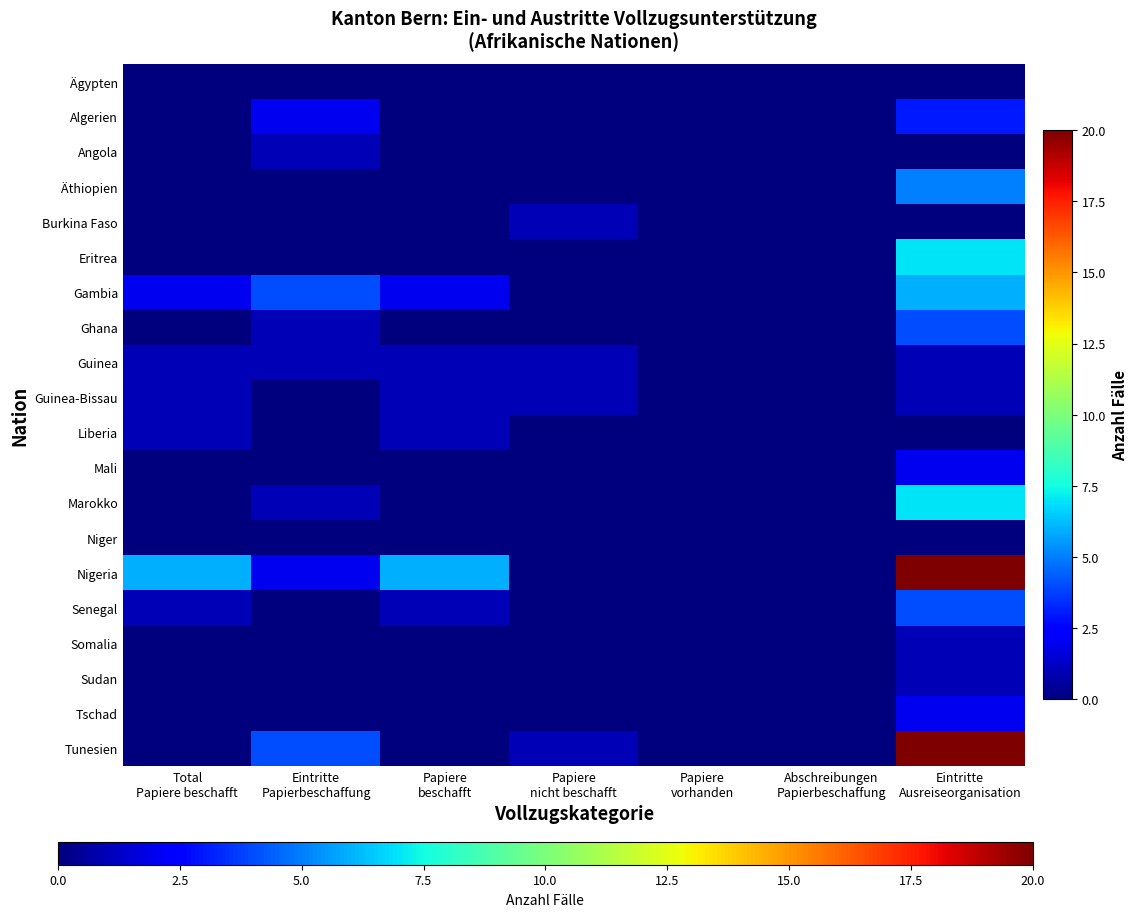

Reading left to right, what are all the values shown in this chart?

Ägypten: Total
Papiere beschafft=0	Eintritte
Papierbeschaffung=0	Papiere
beschafft=0	Papiere
nicht beschafft=0	Papiere
vorhanden=0	Abschreibungen
Papierbeschaffung=0	Eintritte
Ausreiseorganisation=0
Algerien: Total
Papiere beschafft=0	Eintritte
Papierbeschaffung=2	Papiere
beschafft=0	Papiere
nicht beschafft=0	Papiere
vorhanden=0	Abschreibungen
Papierbeschaffung=0	Eintritte
Ausreiseorganisation=3
Angola: Total
Papiere beschafft=0	Eintritte
Papierbeschaffung=1	Papiere
beschafft=0	Papiere
nicht beschafft=0	Papiere
vorhanden=0	Abschreibungen
Papierbeschaffung=0	Eintritte
Ausreiseorganisation=0
Äthiopien: Total
Papiere beschafft=0	Eintritte
Papierbeschaffung=0	Papiere
beschafft=0	Papiere
nicht beschafft=0	Papiere
vorhanden=0	Abschreibungen
Papierbeschaffung=0	Eintritte
Ausreiseorganisation=5
Burkina Faso: Total
Papiere beschafft=0	Eintritte
Papierbeschaffung=0	Papiere
beschafft=0	Papiere
nicht beschafft=1	Papiere
vorhanden=0	Abschreibungen
Papierbeschaffung=0	Eintritte
Ausreiseorganisation=0
Eritrea: Total
Papiere beschafft=0	Eintritte
Papierbeschaffung=0	Papiere
beschafft=0	Papiere
nicht beschafft=0	Papiere
vorhanden=0	Abschreibungen
Papierbeschaffung=0	Eintritte
Ausreiseorganisation=7
Gambia: Total
Papiere beschafft=2	Eintritte
Papierbeschaffung=4	Papiere
beschafft=2	Papiere
nicht beschafft=0	Papiere
vorhanden=0	Abschreibungen
Papierbeschaffung=0	Eintritte
Ausreiseorganisation=6
Ghana: Total
Papiere beschafft=0	Eintritte
Papierbeschaffung=1	Papiere
beschafft=0	Papiere
nicht beschafft=0	Papiere
vorhanden=0	Abschreibungen
Papierbeschaffung=0	Eintritte
Ausreiseorganisation=4
Guinea: Total
Papiere beschafft=1	Eintritte
Papierbeschaffung=1	Papiere
beschafft=1	Papiere
nicht beschafft=1	Papiere
vorhanden=0	Abschreibungen
Papierbeschaffung=0	Eintritte
Ausreiseorganisation=1
Guinea-Bissau: Total
Papiere beschafft=1	Eintritte
Papierbeschaffung=0	Papiere
beschafft=1	Papiere
nicht beschafft=1	Papiere
vorhanden=0	Abschreibungen
Papierbeschaffung=0	Eintritte
Ausreiseorganisation=1
Liberia: Total
Papiere beschafft=1	Eintritte
Papierbeschaffung=0	Papiere
beschafft=1	Papiere
nicht beschafft=0	Papiere
vorhanden=0	Abschreibungen
Papierbeschaffung=0	Eintritte
Ausreiseorganisation=0
Mali: Total
Papiere beschafft=0	Eintritte
Papierbeschaffung=0	Papiere
beschafft=0	Papiere
nicht beschafft=0	Papiere
vorhanden=0	Abschreibungen
Papierbeschaffung=0	Eintritte
Ausreiseorganisation=2
Marokko: Total
Papiere beschafft=0	Eintritte
Papierbeschaffung=1	Papiere
beschafft=0	Papiere
nicht beschafft=0	Papiere
vorhanden=0	Abschreibungen
Papierbeschaffung=0	Eintritte
Ausreiseorganisation=7
Niger: Total
Papiere beschafft=0	Eintritte
Papierbeschaffung=0	Papiere
beschafft=0	Papiere
nicht beschafft=0	Papiere
vorhanden=0	Abschreibungen
Papierbeschaffung=0	Eintritte
Ausreiseorganisation=0
Nigeria: Total
Papiere beschafft=6	Eintritte
Papierbeschaffung=2	Papiere
beschafft=6	Papiere
nicht beschafft=0	Papiere
vorhanden=0	Abschreibungen
Papierbeschaffung=0	Eintritte
Ausreiseorganisation=20
Senegal: Total
Papiere beschafft=1	Eintritte
Papierbeschaffung=0	Papiere
beschafft=1	Papiere
nicht beschafft=0	Papiere
vorhanden=0	Abschreibungen
Papierbeschaffung=0	Eintritte
Ausreiseorganisation=4
Somalia: Total
Papiere beschafft=0	Eintritte
Papierbeschaffung=0	Papiere
beschafft=0	Papiere
nicht beschafft=0	Papiere
vorhanden=0	Abschreibungen
Papierbeschaffung=0	Eintritte
Ausreiseorganisation=1
Sudan: Total
Papiere beschafft=0	Eintritte
Papierbeschaffung=0	Papiere
beschafft=0	Papiere
nicht beschafft=0	Papiere
vorhanden=0	Abschreibungen
Papierbeschaffung=0	Eintritte
Ausreiseorganisation=1
Tschad: Total
Papiere beschafft=0	Eintritte
Papierbeschaffung=0	Papiere
beschafft=0	Papiere
nicht beschafft=0	Papiere
vorhanden=0	Abschreibungen
Papierbeschaffung=0	Eintritte
Ausreiseorganisation=2
Tunesien: Total
Papiere beschafft=0	Eintritte
Papierbeschaffung=4	Papiere
beschafft=0	Papiere
nicht beschafft=1	Papiere
vorhanden=0	Abschreibungen
Papierbeschaffung=0	Eintritte
Ausreiseorganisation=20